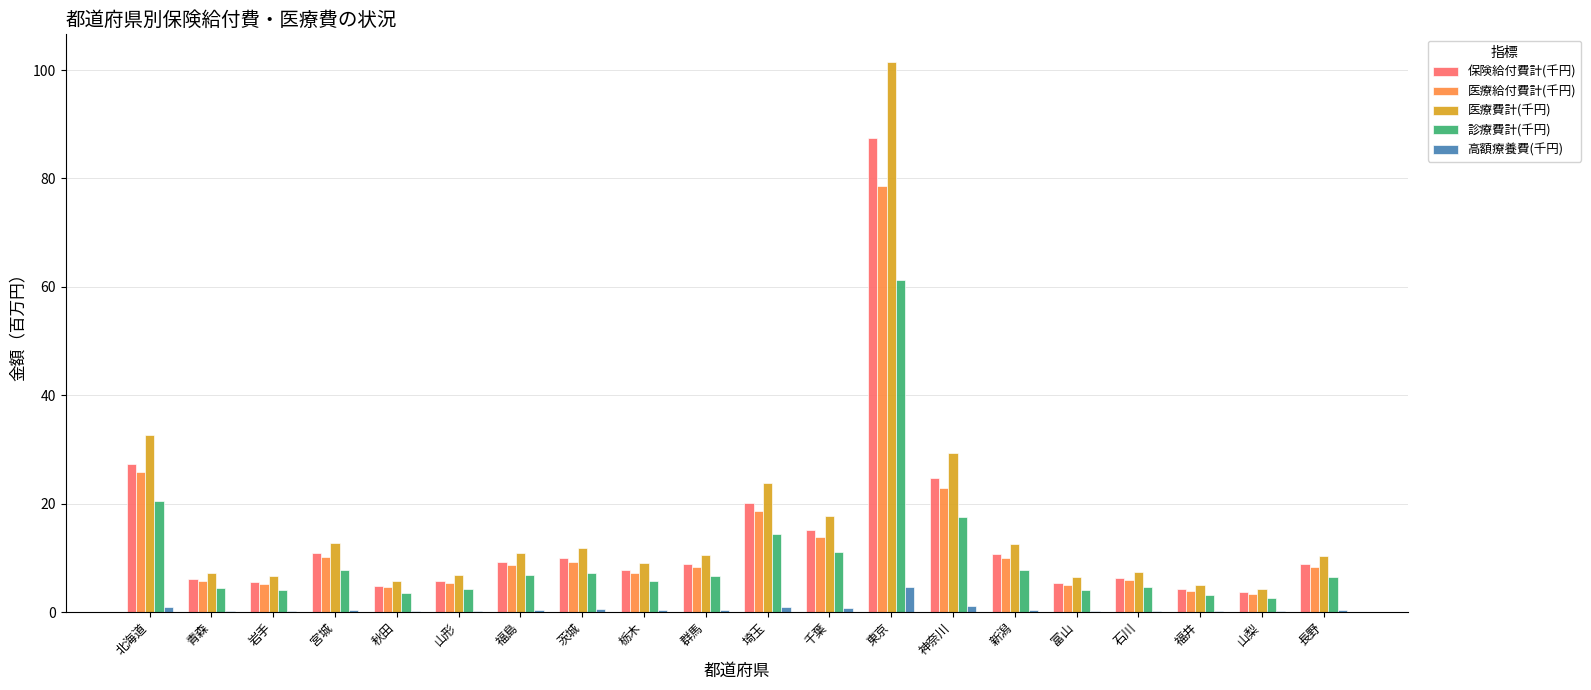

How many groups of bars are there?

20